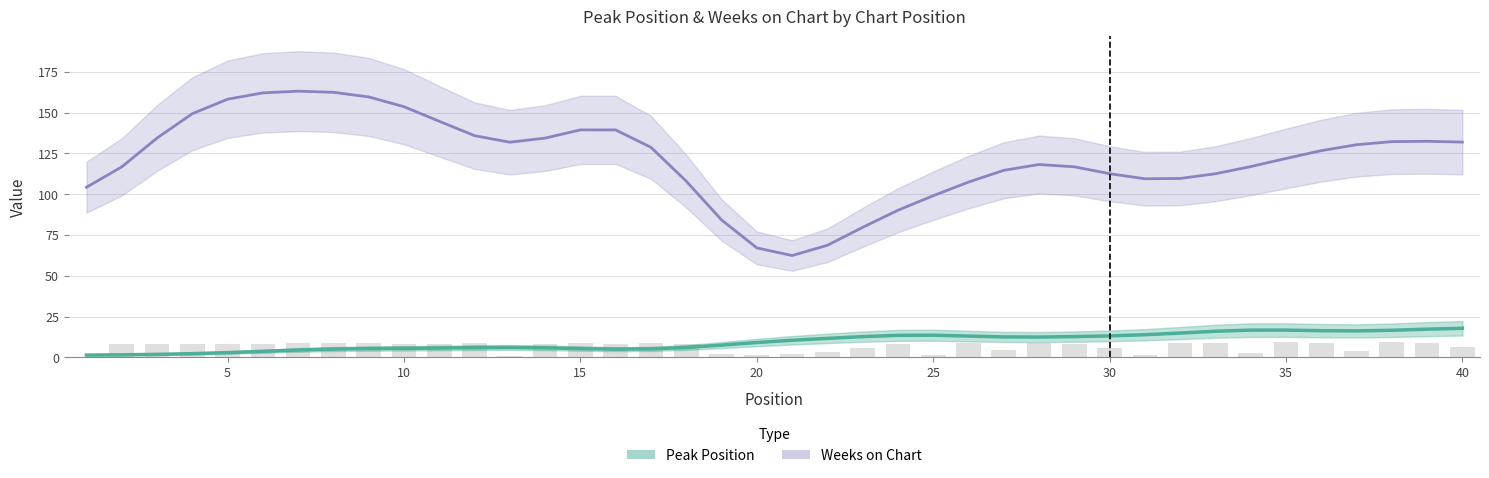

At which label is the value closest to 4?

37